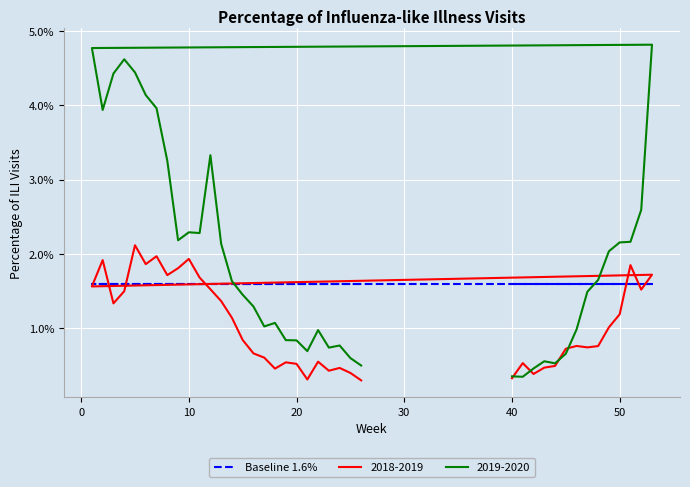

At which category is the sum across all series the highest?

5